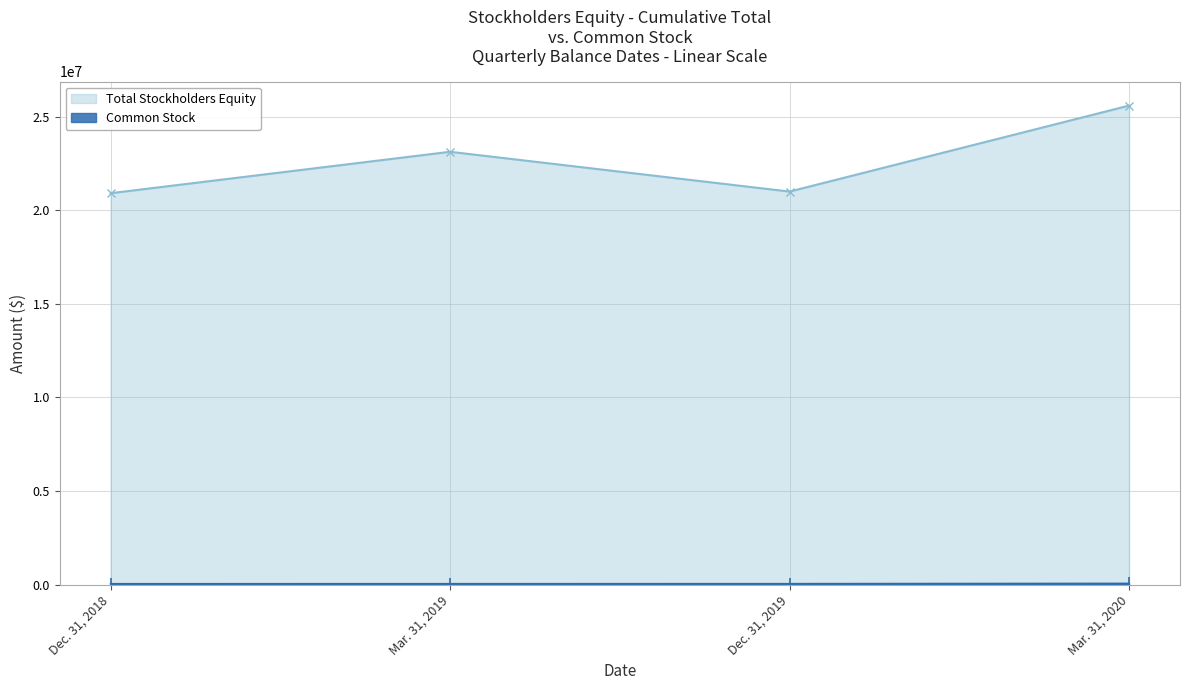

Reading left to right, what are all the values shown in this chart?

Total Stockholders Equity: 20907748	23120530	20995565	25588742
Common Stock: 40804	42754	44384	59560